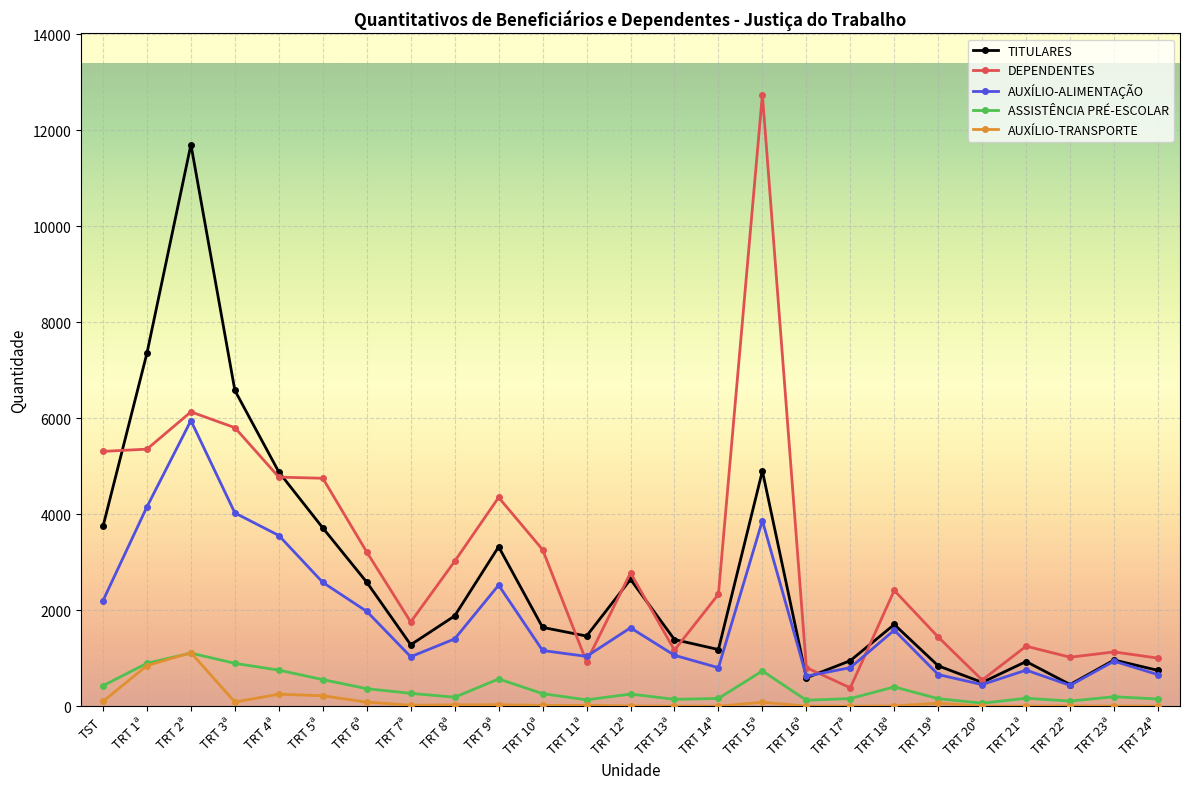

True or false: TITULARES and ASSISTÊNCIA PRÉ-ESCOLAR intersect in this chart.

False